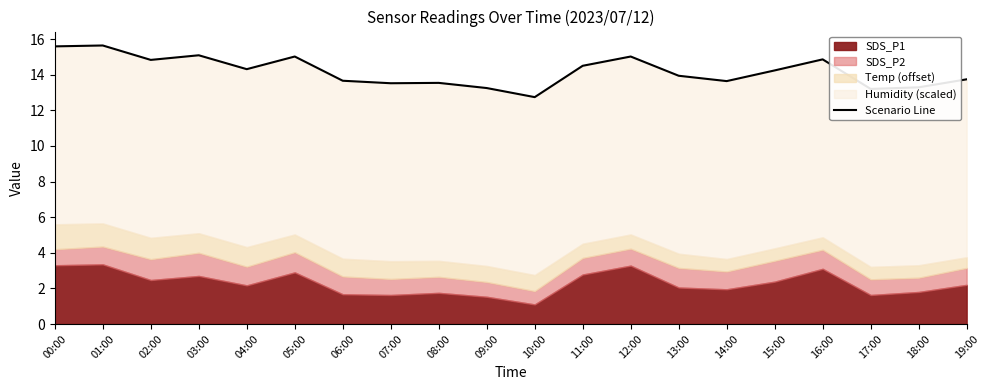

The chart shows a value of 15.0 at 05:00. True or false?

True